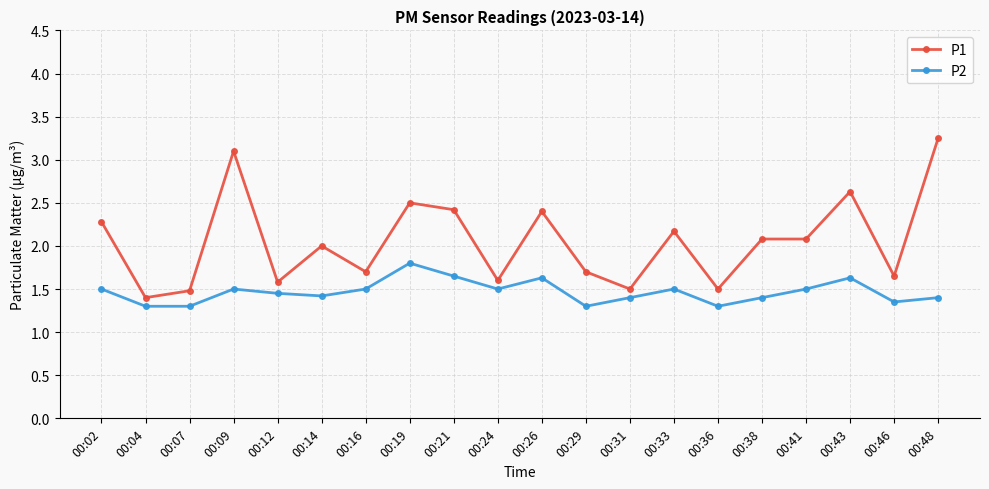

True or false: P1 and P2 intersect in this chart.

False